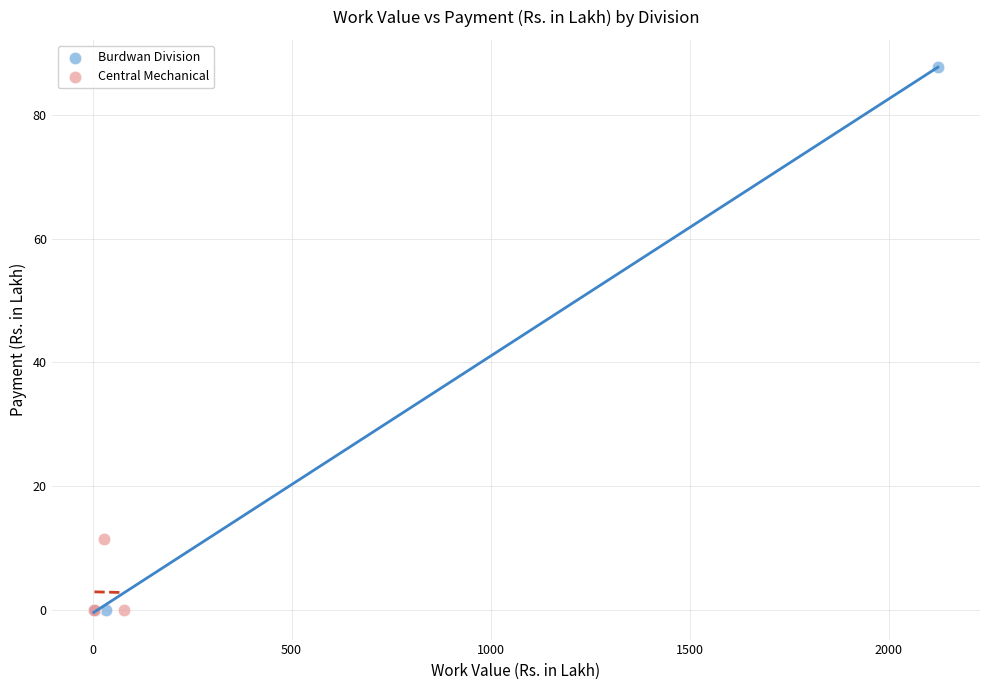

What are all the series names shown in the legend?

Burdwan Division, Central Mechanical